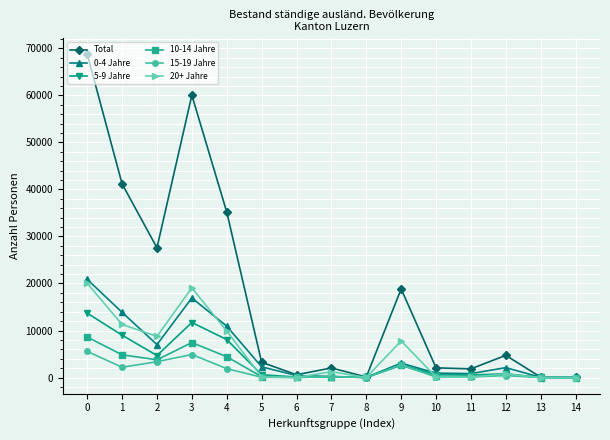

Which series has the largest range (max minus min)?

Total